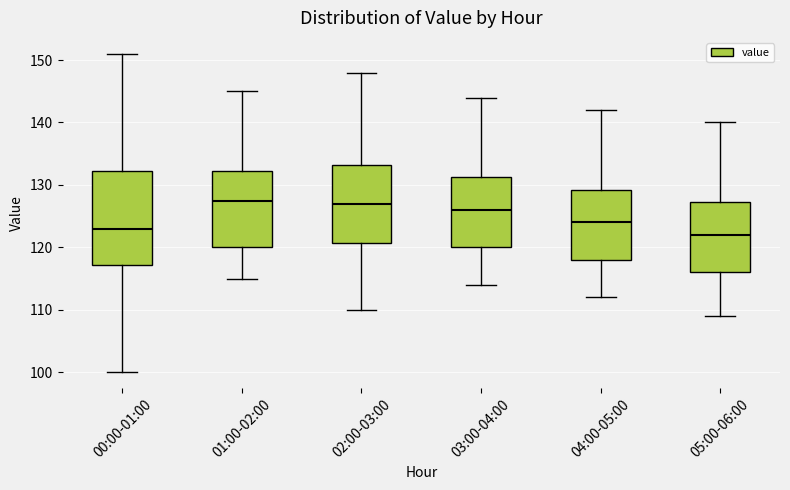

Reading left to right, read every box against the y-axis: the position of its median line, the range the box covers, and the ends of its whiskers. The values are not printed on the chart, so give them approximately, as read against the axis.

00:00-01:00: median 123, box 117 to 132, whiskers 100 to 151
01:00-02:00: median 128, box 120 to 132, whiskers 115 to 145
02:00-03:00: median 127, box 121 to 133, whiskers 110 to 148
03:00-04:00: median 126, box 120 to 131, whiskers 114 to 144
04:00-05:00: median 124, box 118 to 129, whiskers 112 to 142
05:00-06:00: median 122, box 116 to 127, whiskers 109 to 140